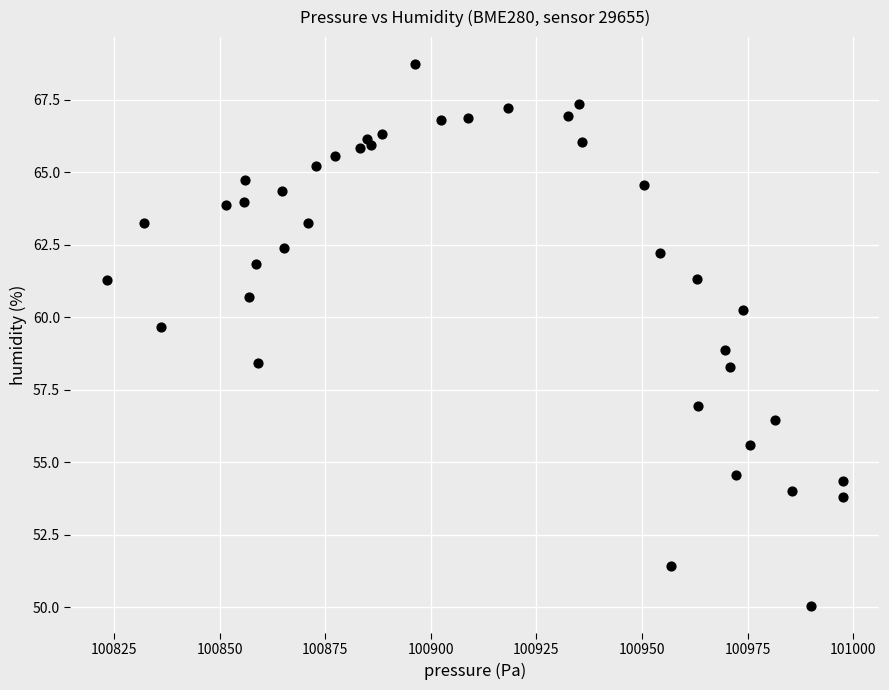

What is the range of Y values (max minus min)?

18.7